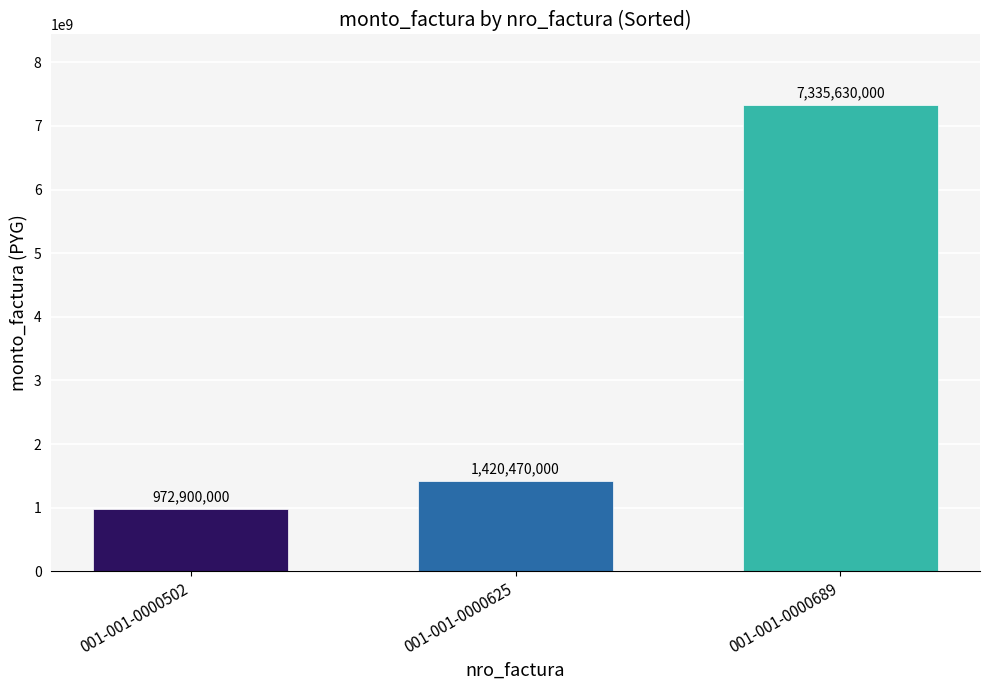

True or false: the data shows 12993950377 at 001-001-0000689.

False